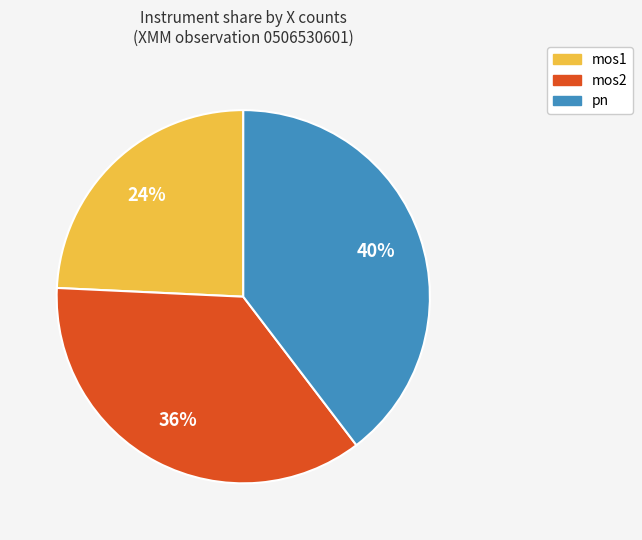

What is the largest slice in the pie chart?

pn